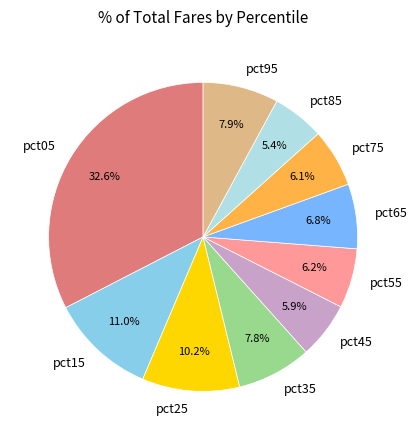

Combined, do pct15 and pct85 account for over 50%?

No